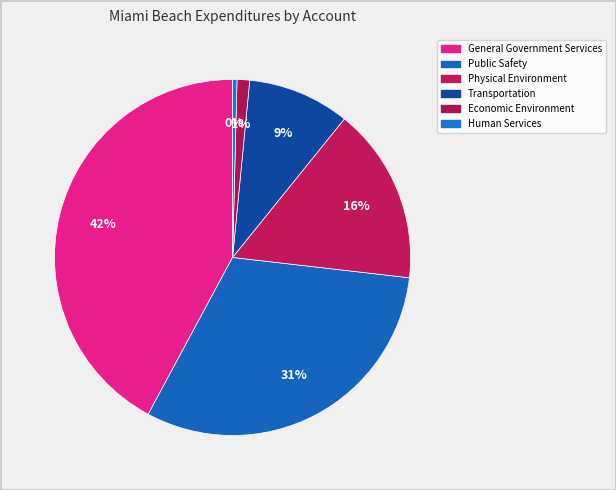

Rank the categories by value from lowest to highest.

Human Services, Economic Environment, Transportation, Physical Environment, Public Safety, General Government Services